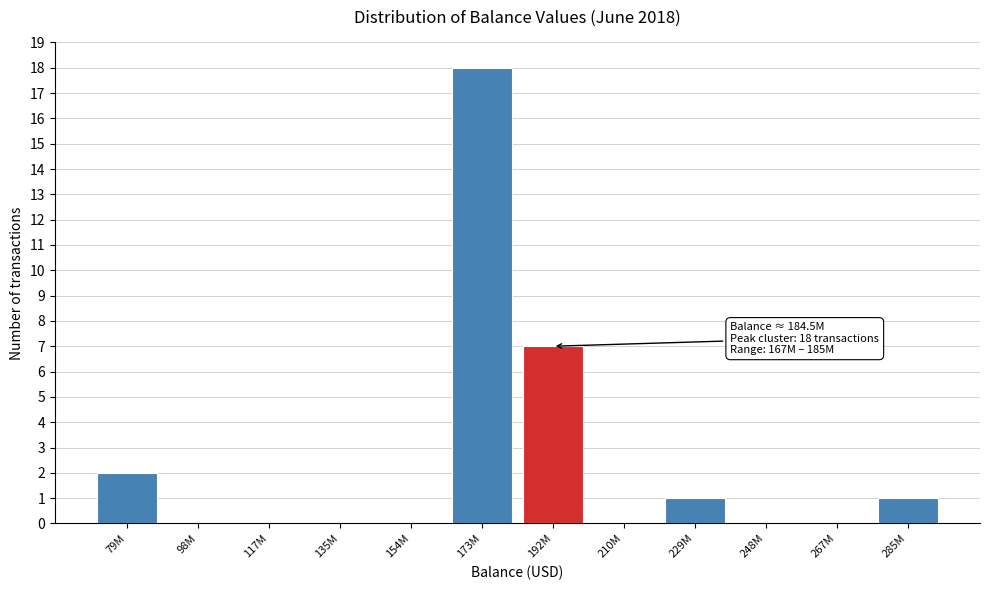

Reading right to left, extract all data points from this chart.

285M=1	267M=0	248M=0	229M=1	210M=0	192M=7	173M=18	154M=0	135M=0	117M=0	98M=0	79M=2